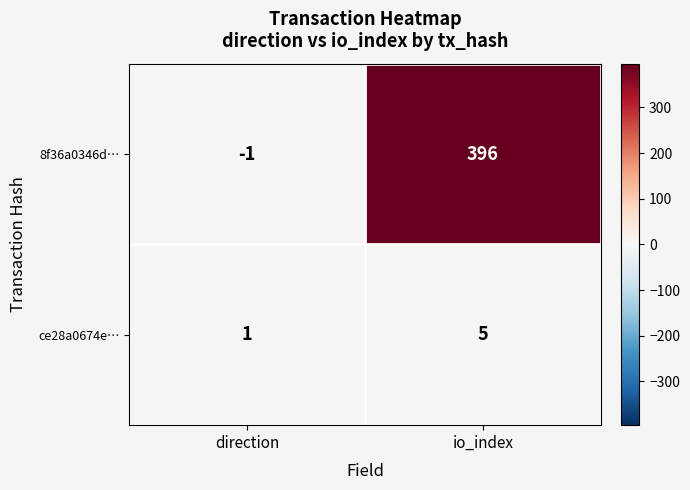

Reading right to left, transcribe all the data shown in this chart.

8f36a0346d…: 396	-1
ce28a0674e…: 5	1